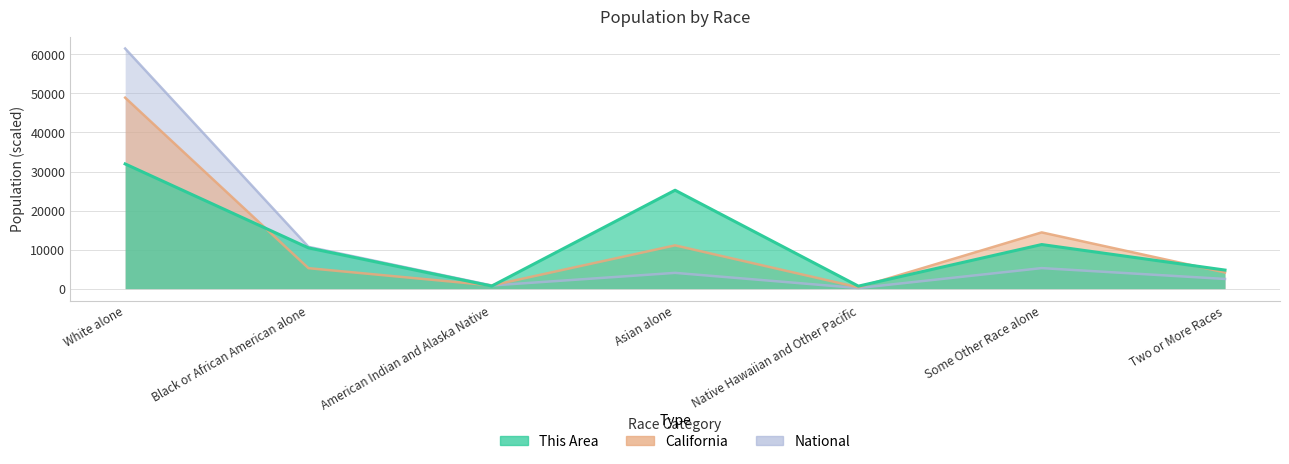

True or false: This Area and National cross at least once.

True